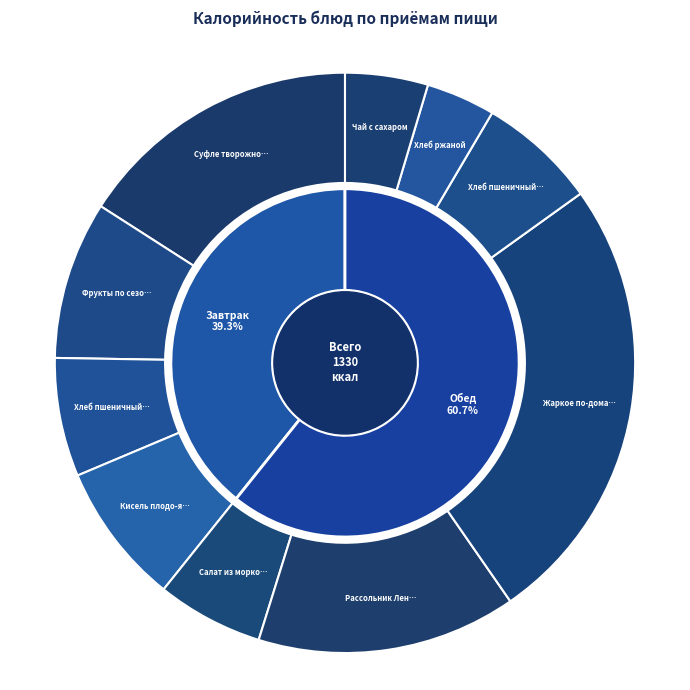

Which slice is the largest?

Жаркое по-домашнему